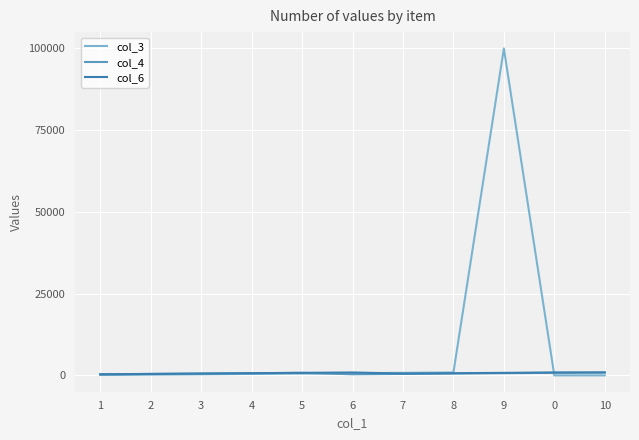

What is the greatest value displayed?

99900